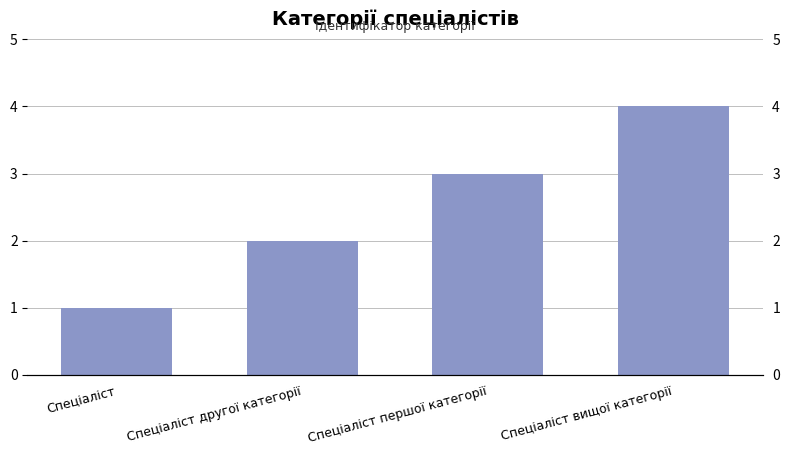

Which category has the lowest value across all series?

Спеціаліст